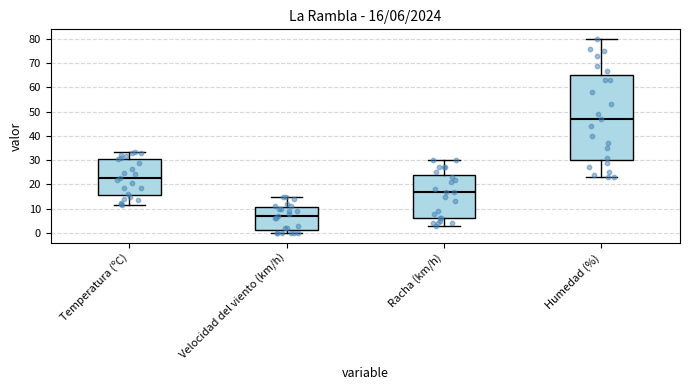

Which box is the tallest, from its lower edge to its upper edge?

Humedad (%)